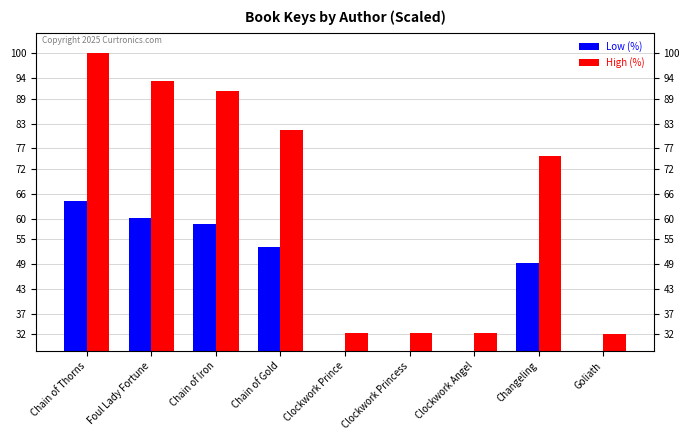

Between Chain of Thorns and Clockwork Angel, which series saw the biggest shift?

High (%)